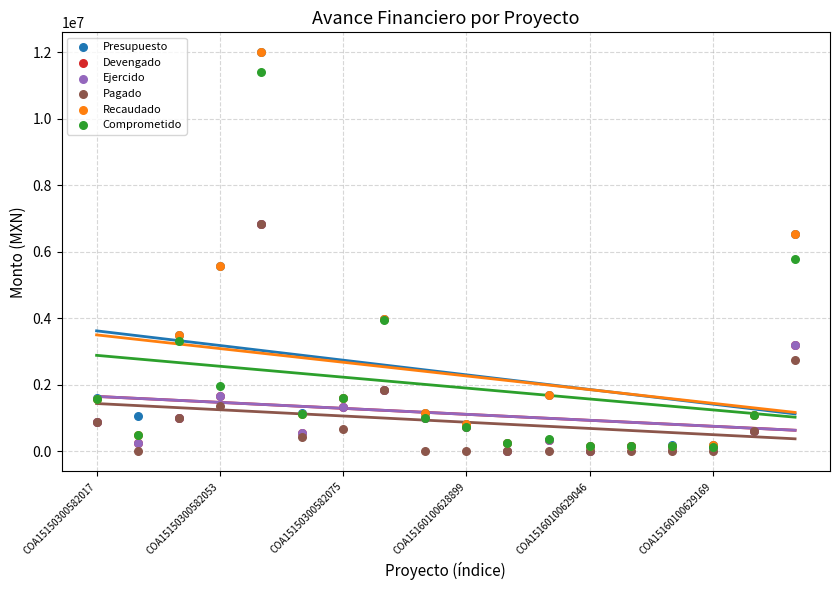

Which series has the largest Y range (max minus min)?

Recaudado